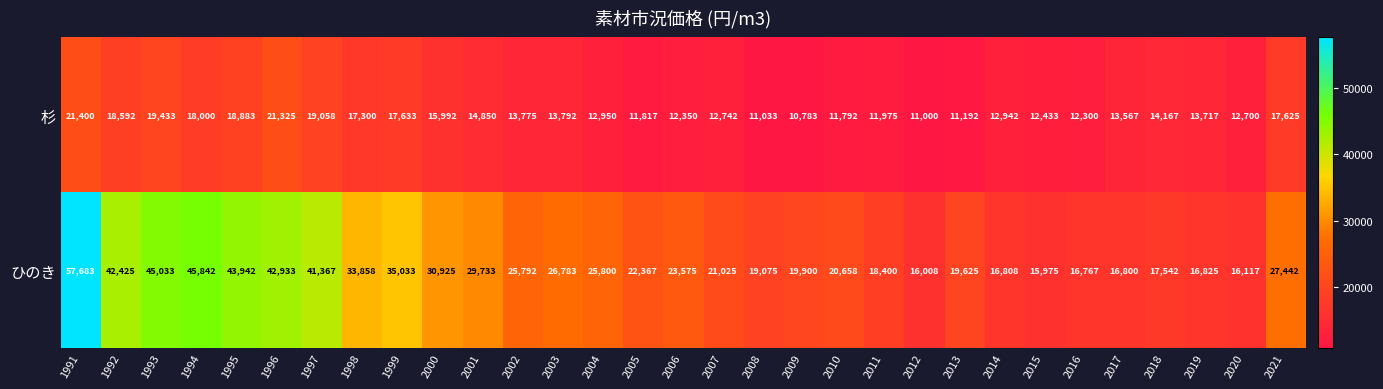

What is the spread (max minus min) of values at 2005?

10550